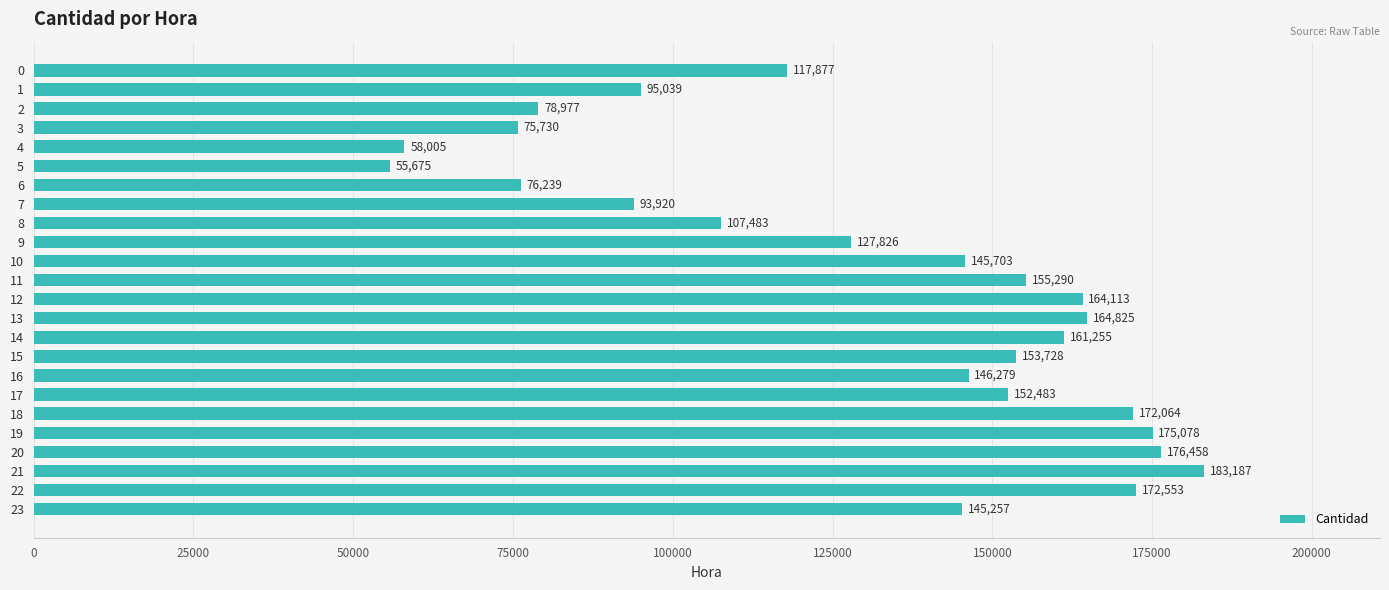

Is it true that the value at 16 is 146279?

True